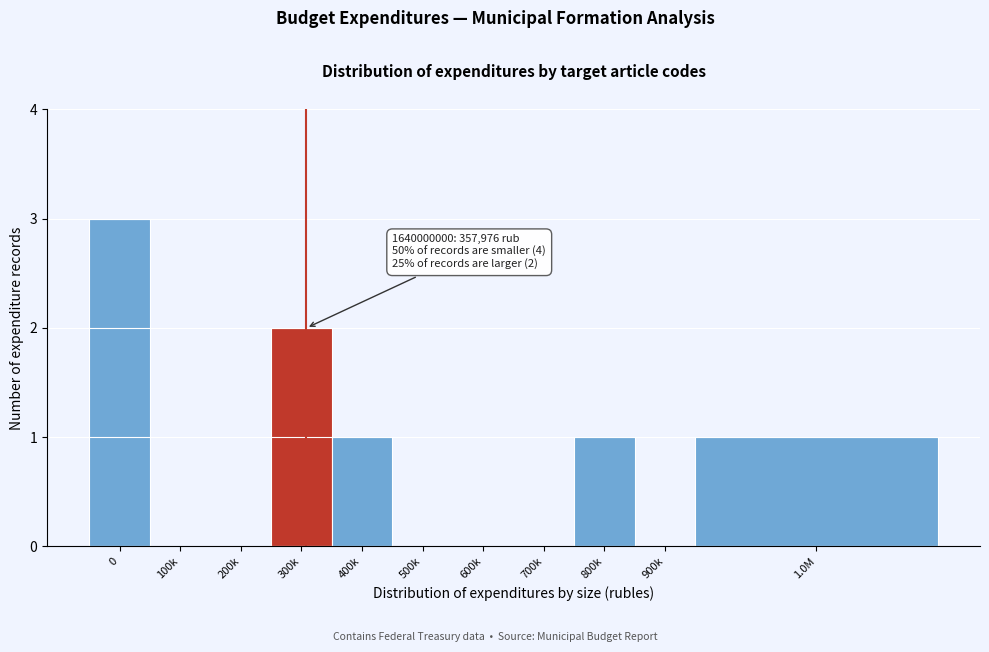

Reading right to left, list all the values displayed in this chart.

1.0M=1	900k=0	800k=1	700k=0	600k=0	500k=0	400k=1	300k=2	200k=0	100k=0	0=3